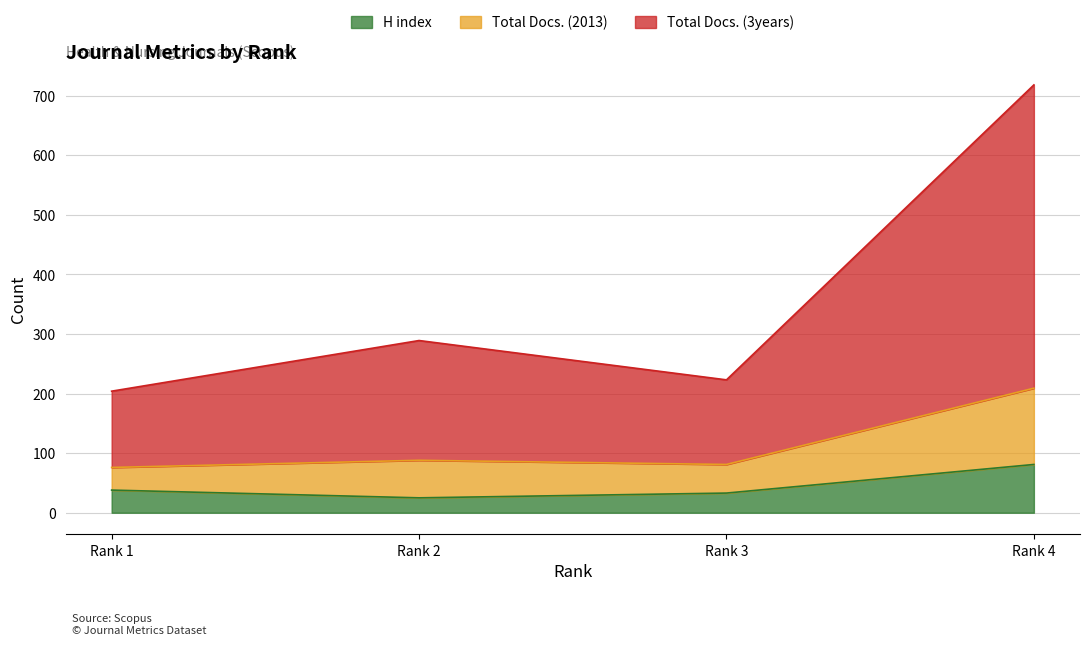

At which label does H index reach its peak?

Rank 4